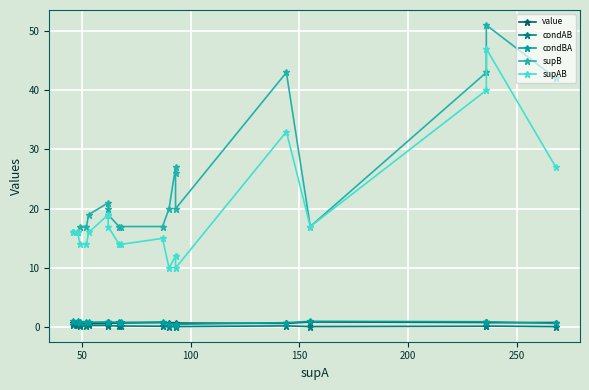

What is the highest value of the condAB series?

0.3